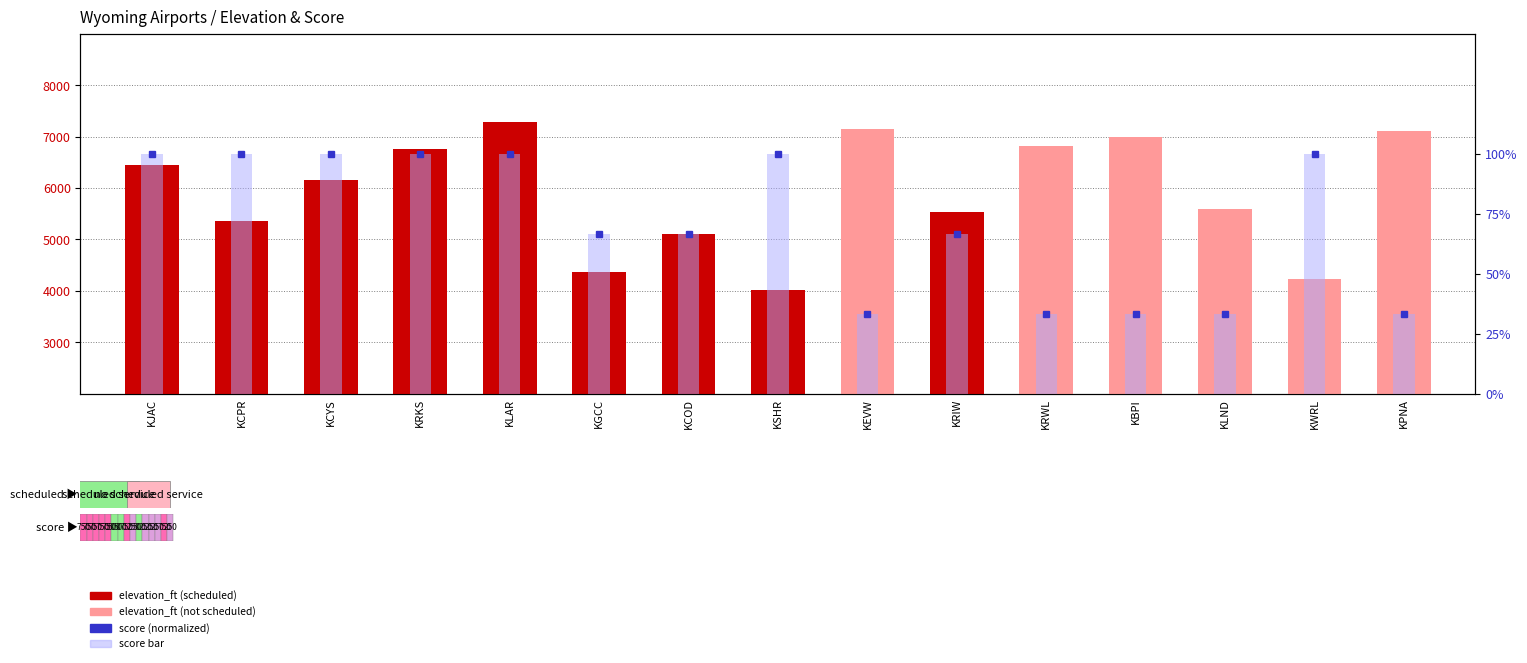

What is the label of the 3rd bar from the left?

KCYS